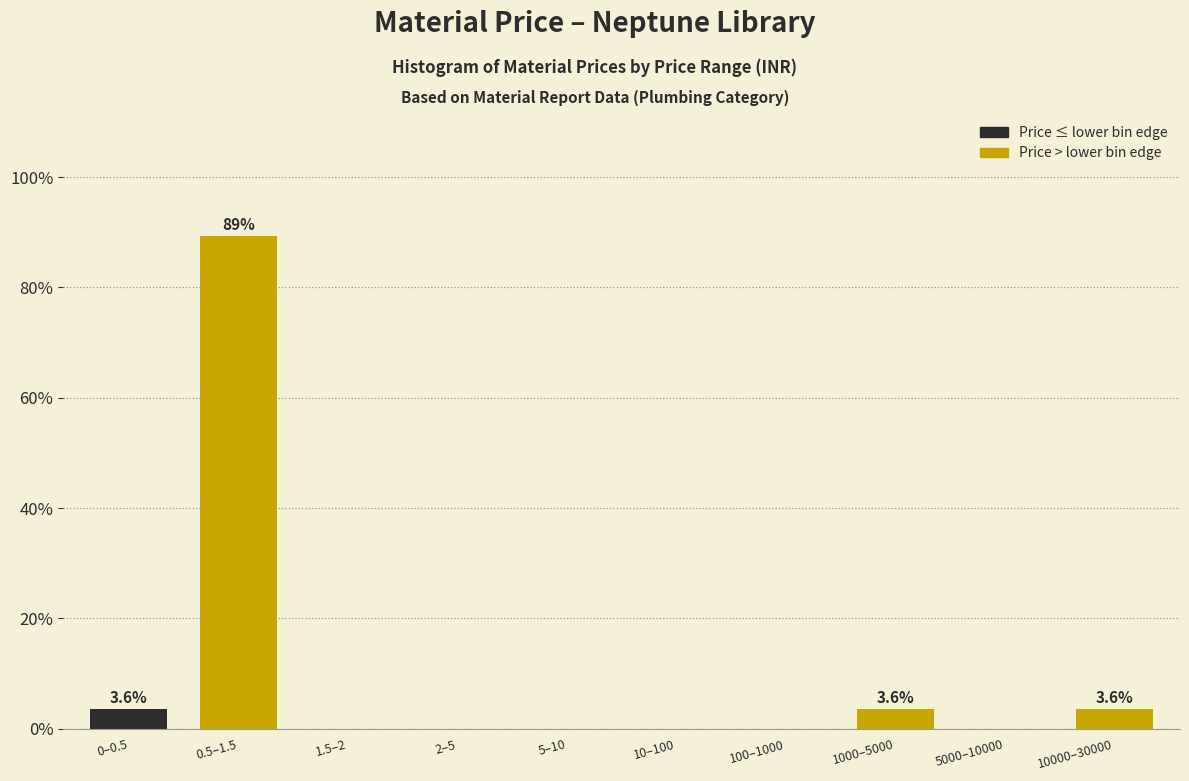

Reading left to right, extract all data points from this chart.

0–0.5=3.6	0.5–1.5=89.3	1.5–2=0.0	2–5=0.0	5–10=0.0	10–100=0.0	100–1000=0.0	1000–5000=3.6	5000–10000=0.0	10000–30000=3.6